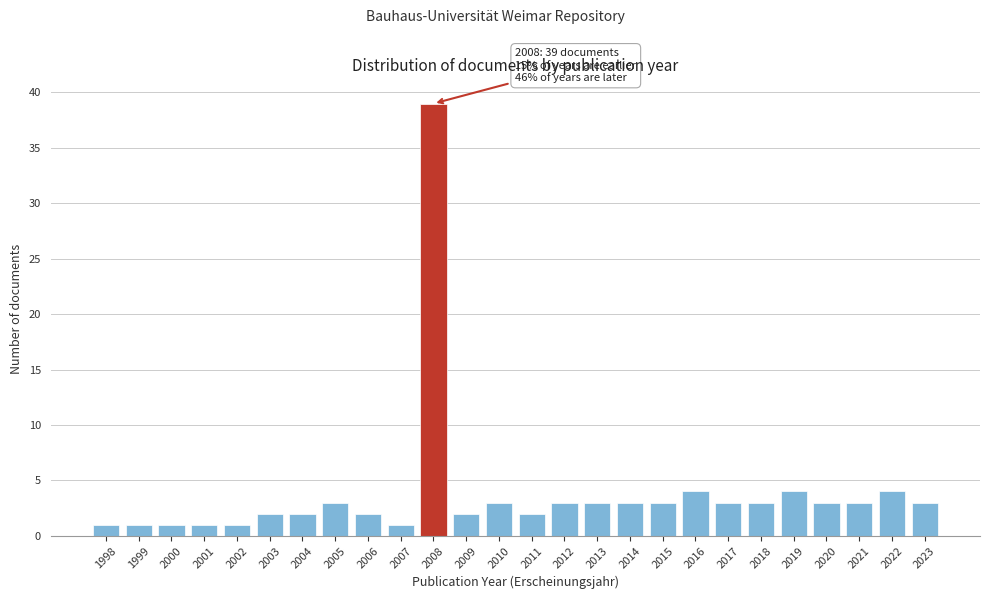

Reading left to right, what are all the values shown in this chart?

1	1	1	1	1	2	2	3	2	1	39	2	3	2	3	3	3	3	4	3	3	4	3	3	4	3